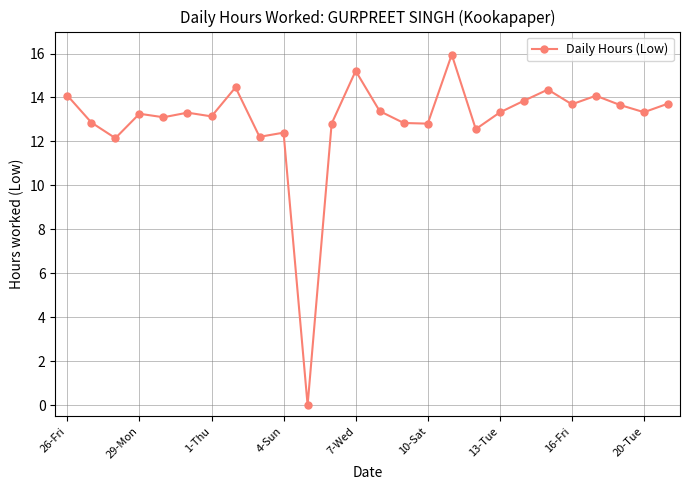

What is the sum of all values?

336.6